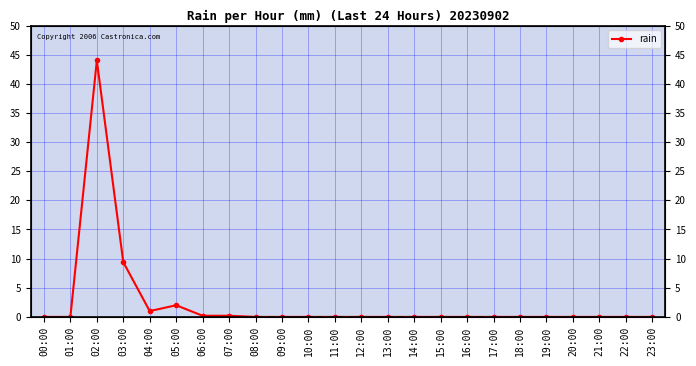

Which label corresponds to the smallest value in the chart?

00:00